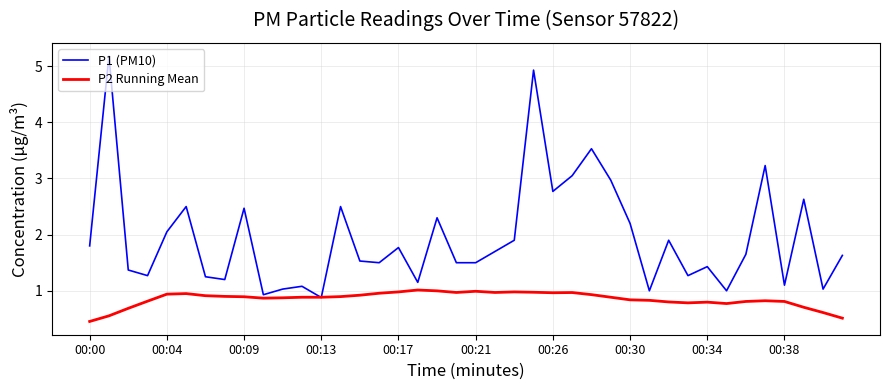

What is the highest value of the P1 (PM10) series?

5.2